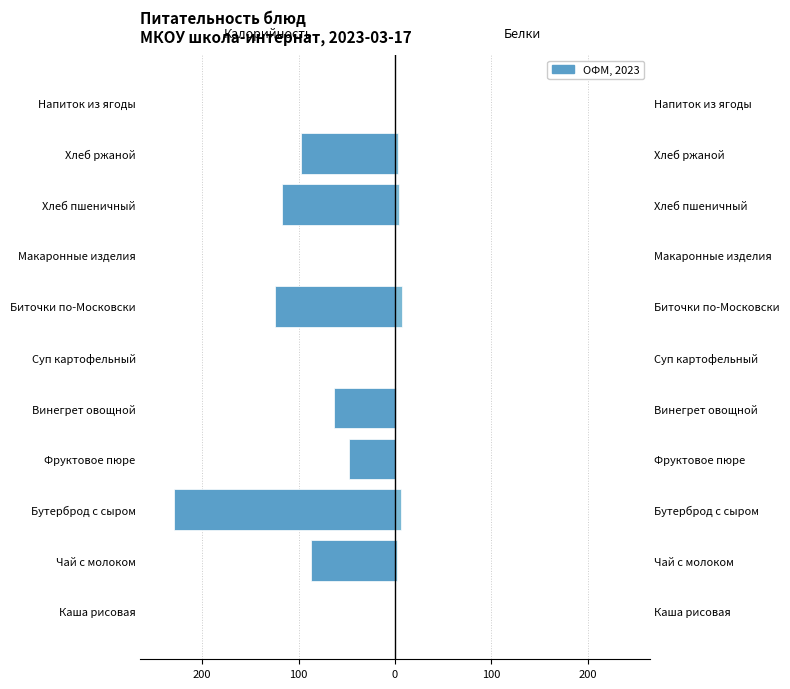

Reading left to right, what are all the values shown in this chart?

Калорийность: -0.2	-87.2	-229.6	-48.0	-62.9	-0.1	-124.1	-0.2	-117.2	-97.8	-0.1
Белки: 0.0	2.4	6.7	0.0	0.6	0.0	7.5	0.0	3.8	3.3	0.0